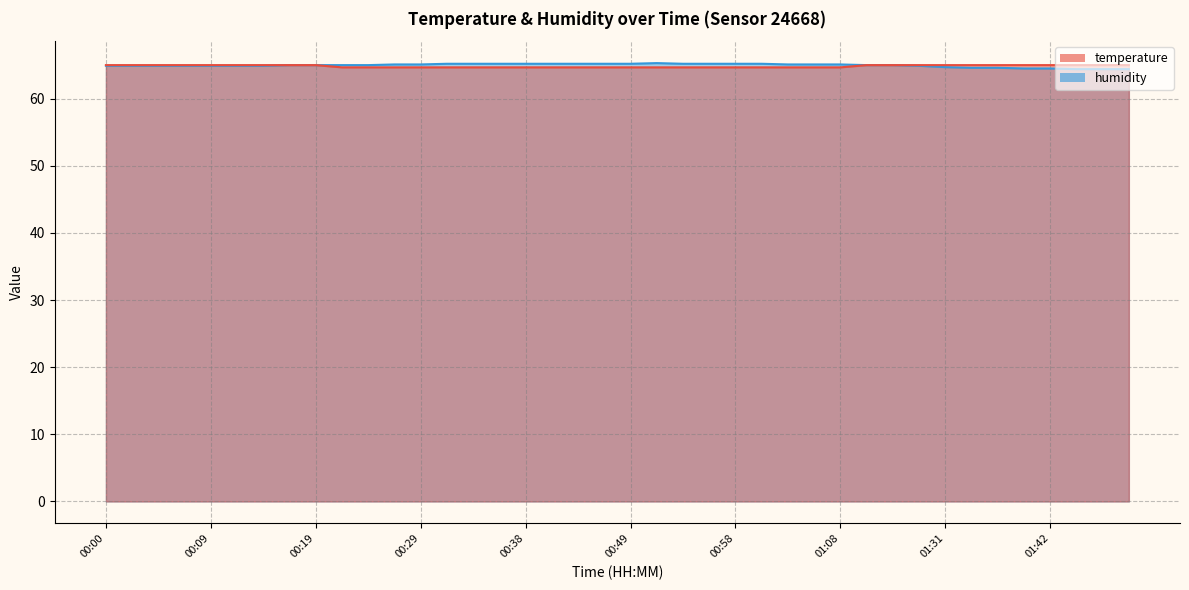

How many lines are shown in the chart?

2